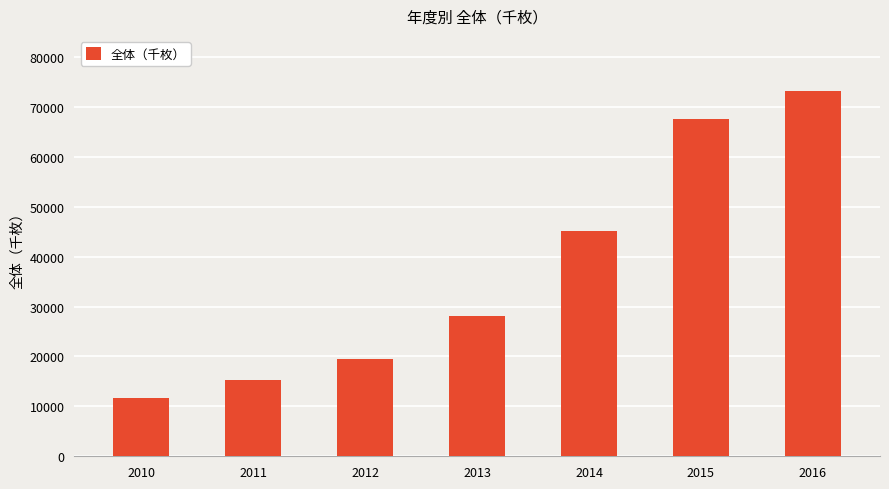

Which category has the highest value across all series?

2016